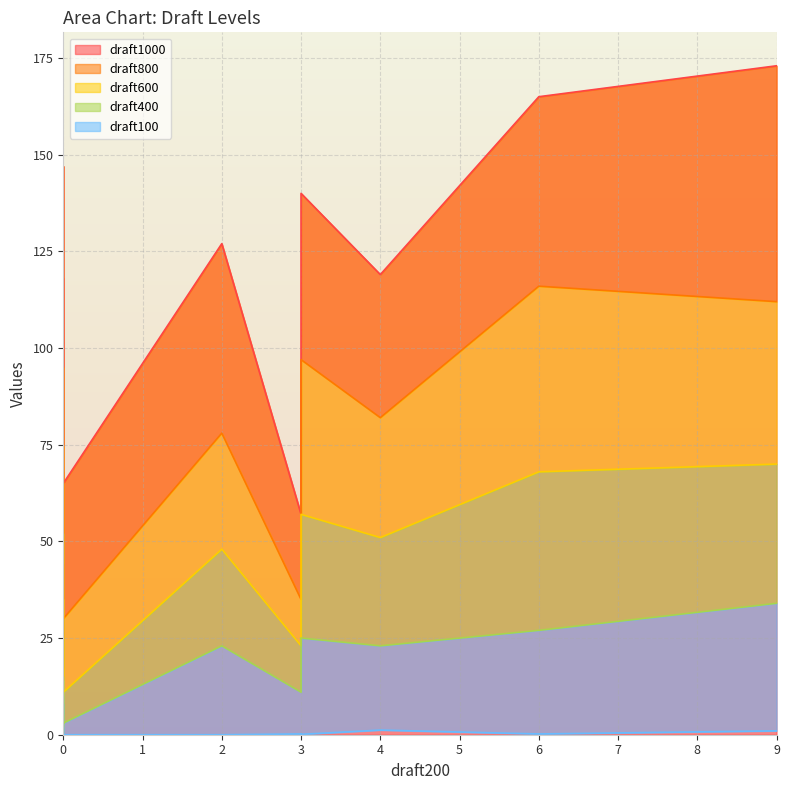

True or false: draft100 has a value of 0.1 at 10.

False